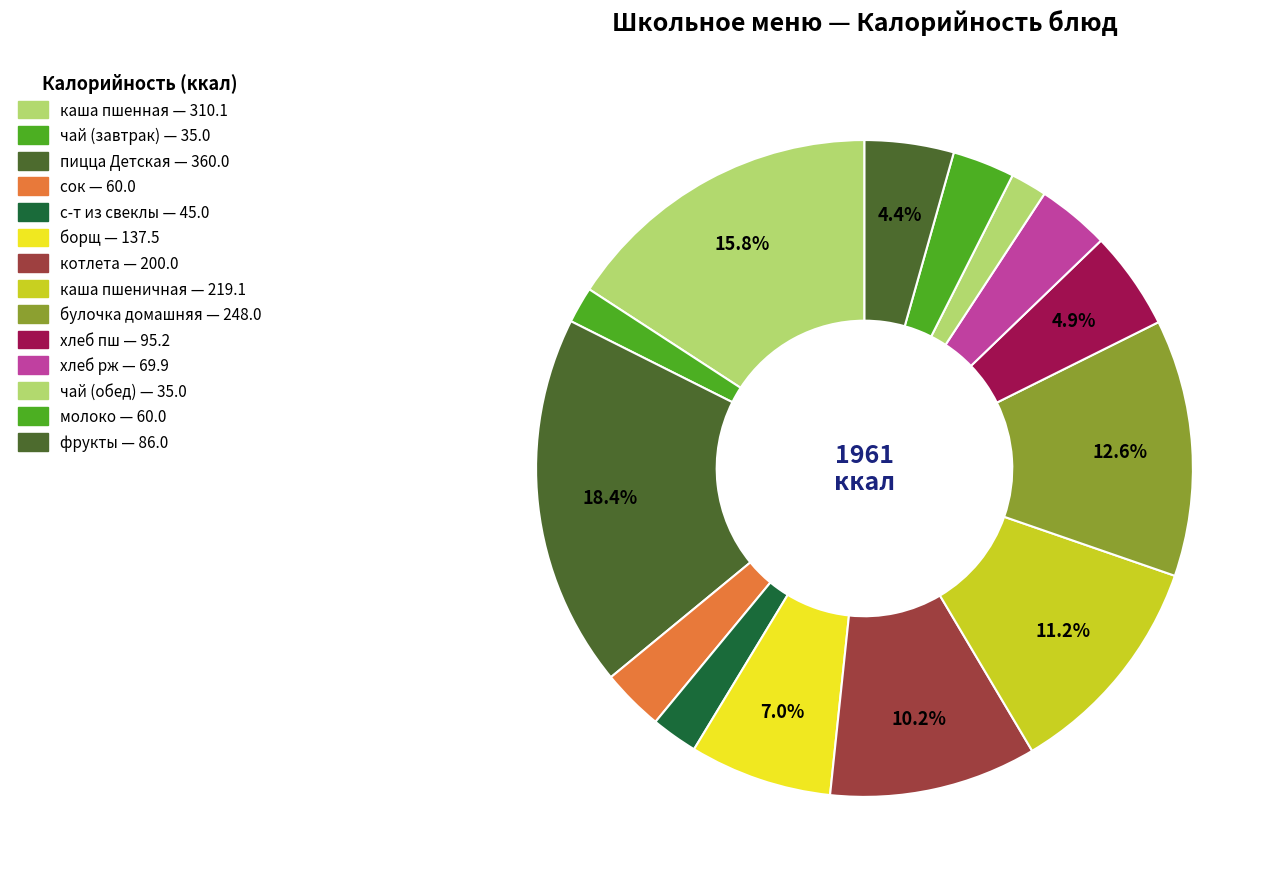

How many segments does this pie chart have?

14